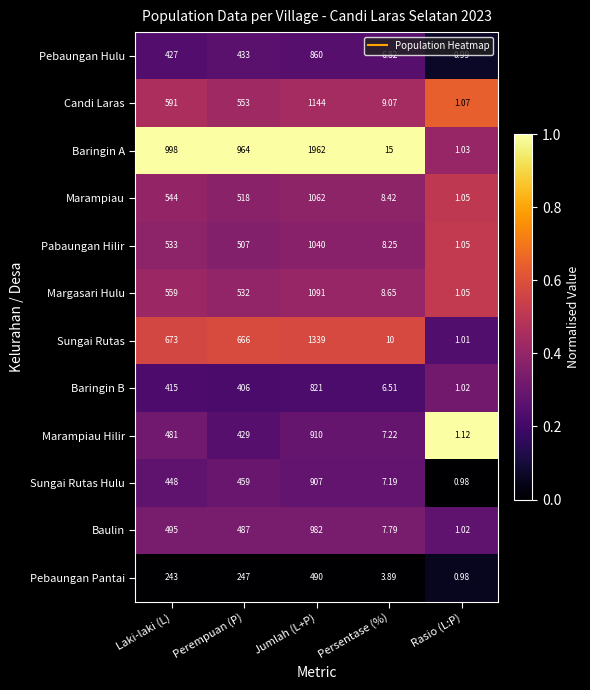

Between Persentase (%) and Rasio (L:P), which series saw the biggest shift?

Baringin A